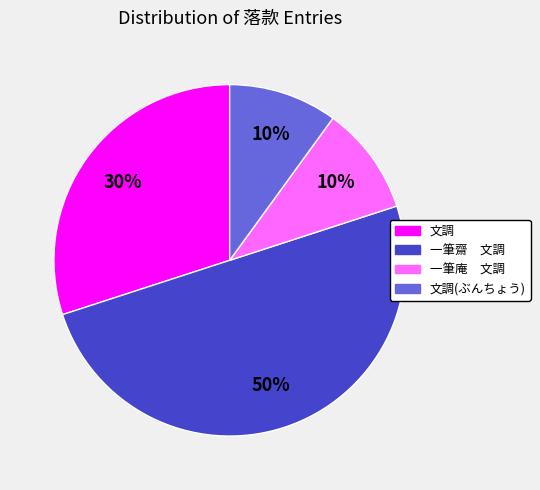

To the nearest percent, what is the difference between the largest and smallest slice percentages?

40%